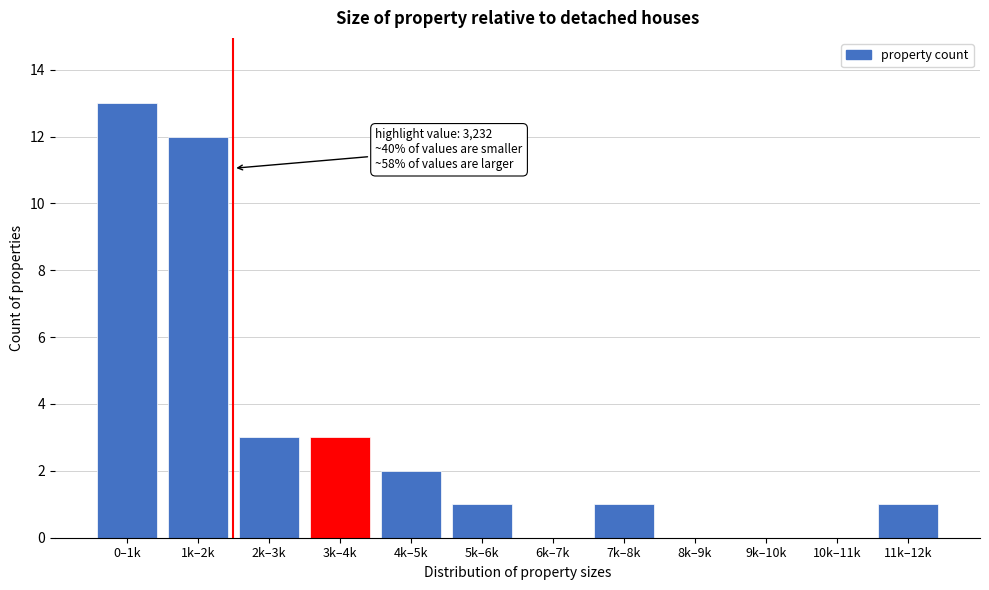

Reading left to right, extract all data points from this chart.

0–1k=13	1k–2k=12	2k–3k=3	3k–4k=3	4k–5k=2	5k–6k=1	6k–7k=0	7k–8k=1	8k–9k=0	9k–10k=0	10k–11k=0	11k–12k=1